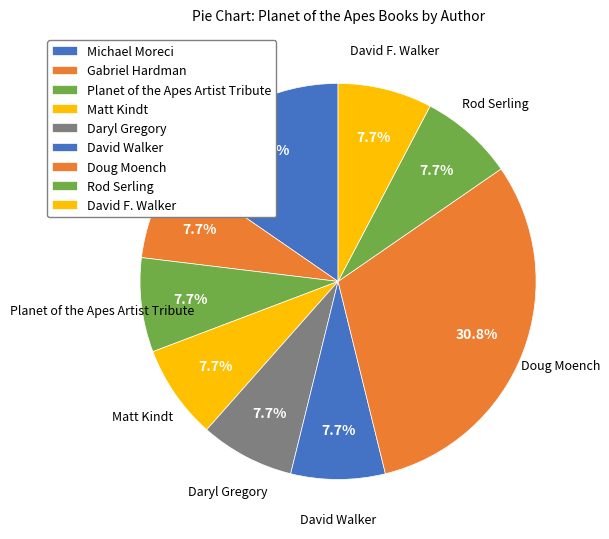

Between Michael Moreci and David Walker, which is larger?

Michael Moreci